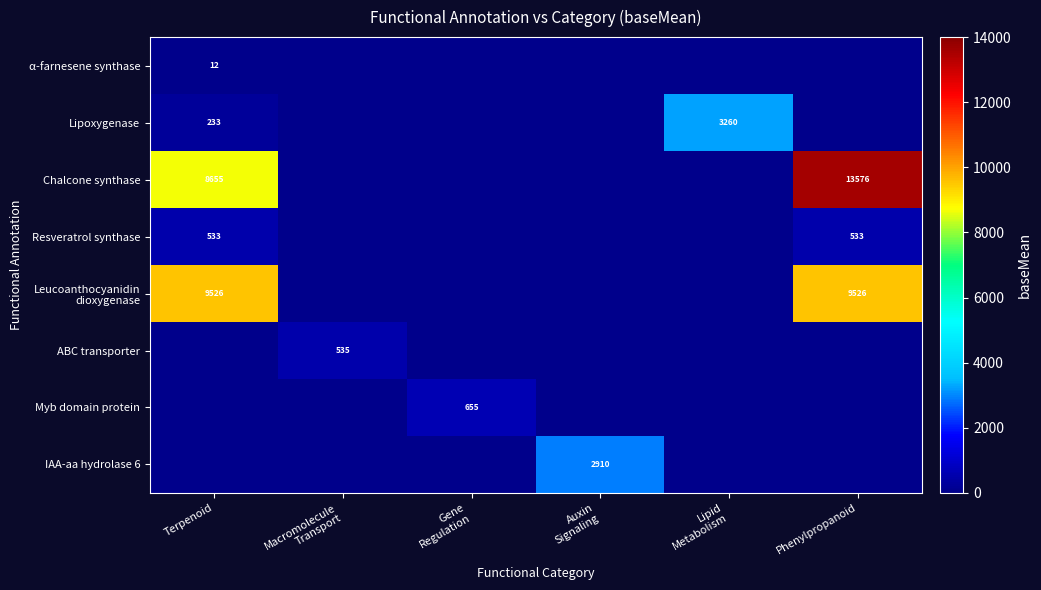

Between Gene Regulation and Phenylpropanoid, which series saw the biggest shift?

Chalcone synthase